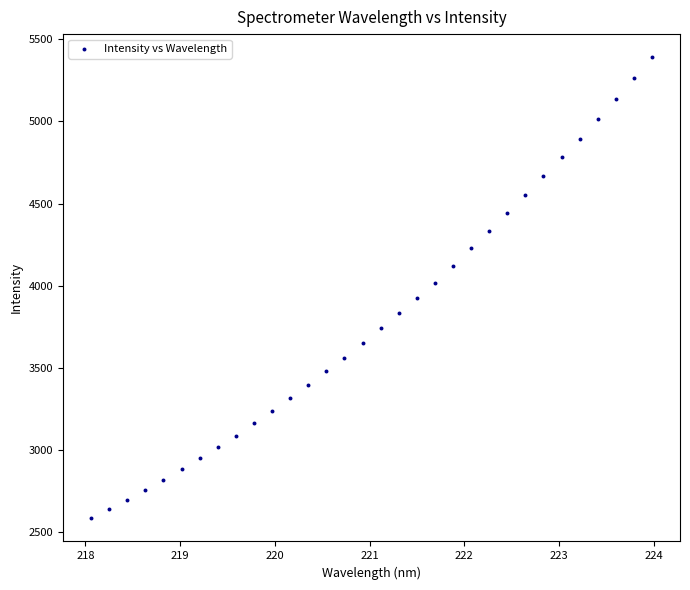

What is the range of X values (max minus min)?

5.9